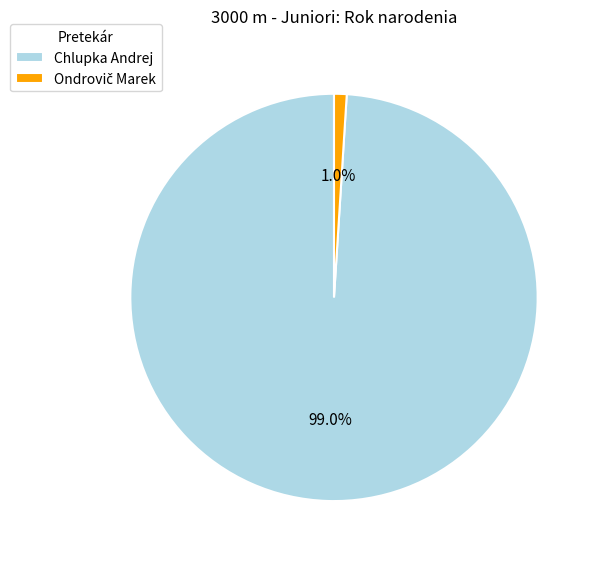

To the nearest percent, what portion does Chlupka Andrej represent?

99%